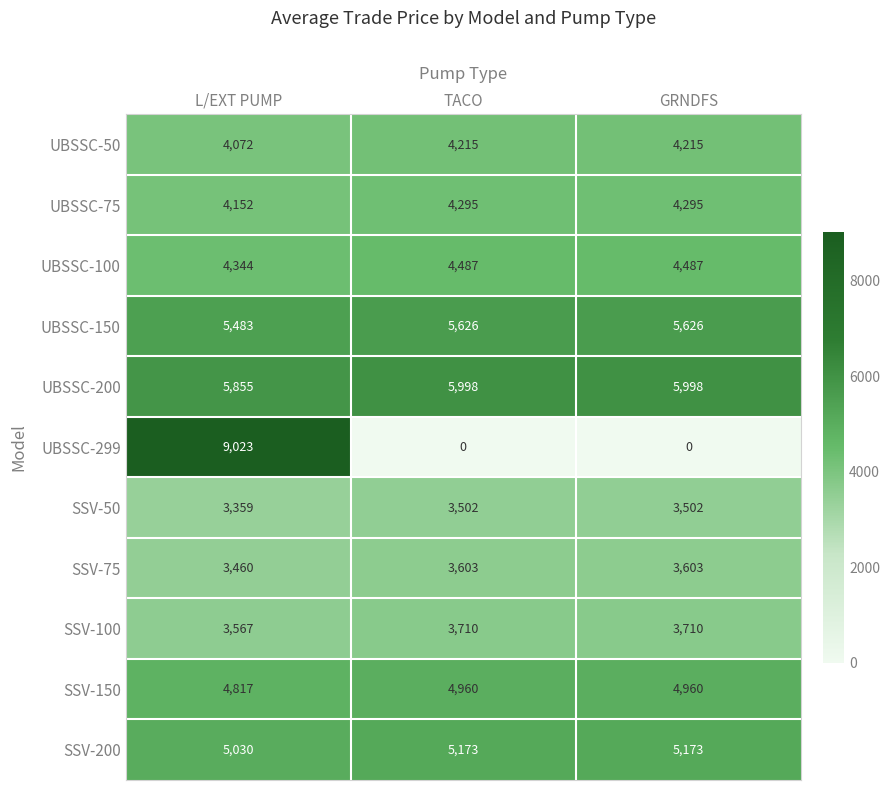

At which category is the sum across all series the highest?

L/EXT PUMP